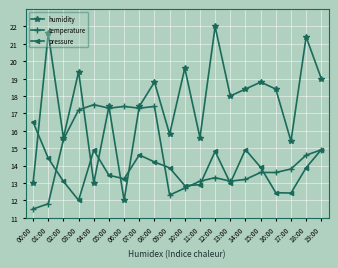

At which category does humidity reach its first local peak?

01:00